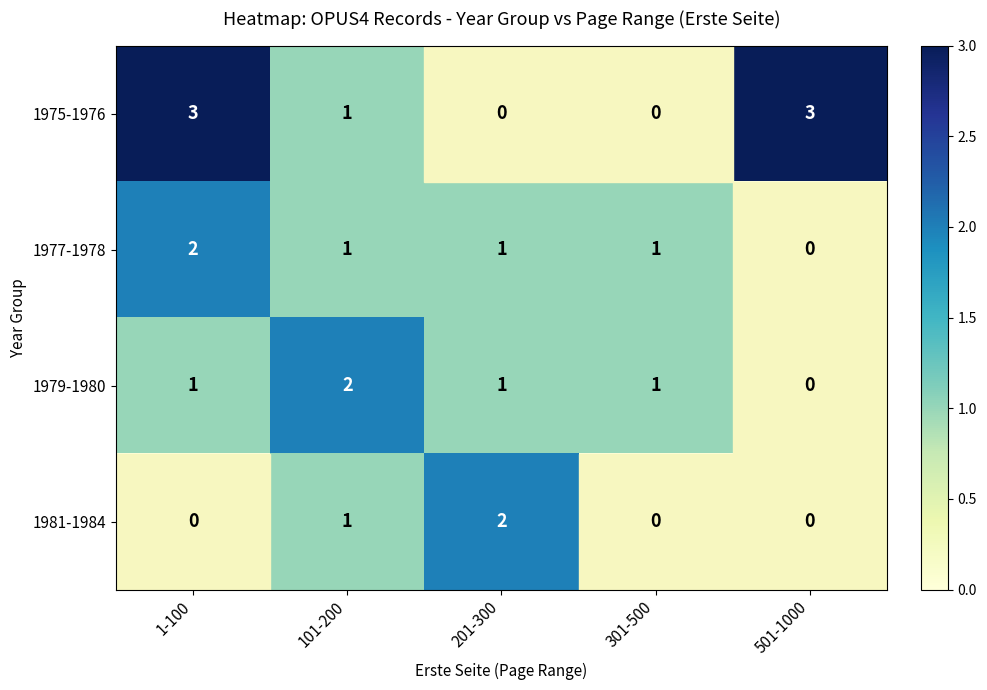

Between 1-100 and 201-300, which series saw the biggest shift?

1975-1976